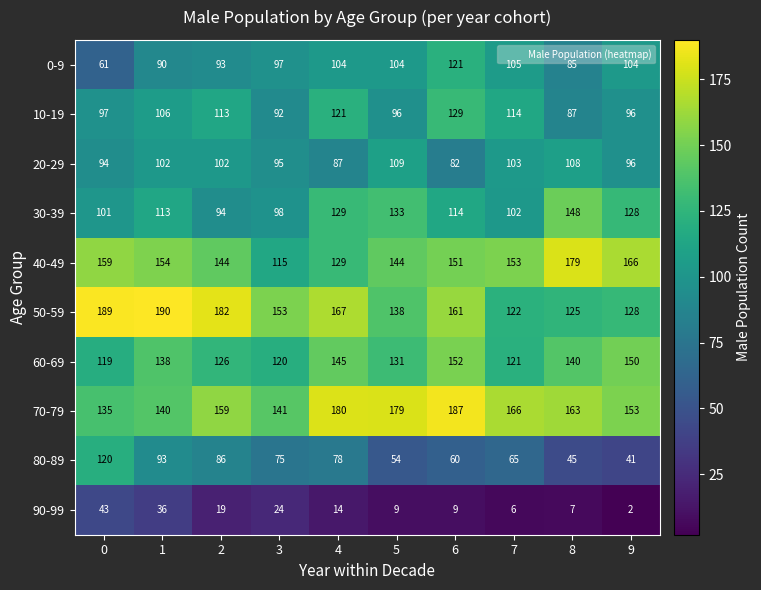

What is the average value of the 70-79 series?

160